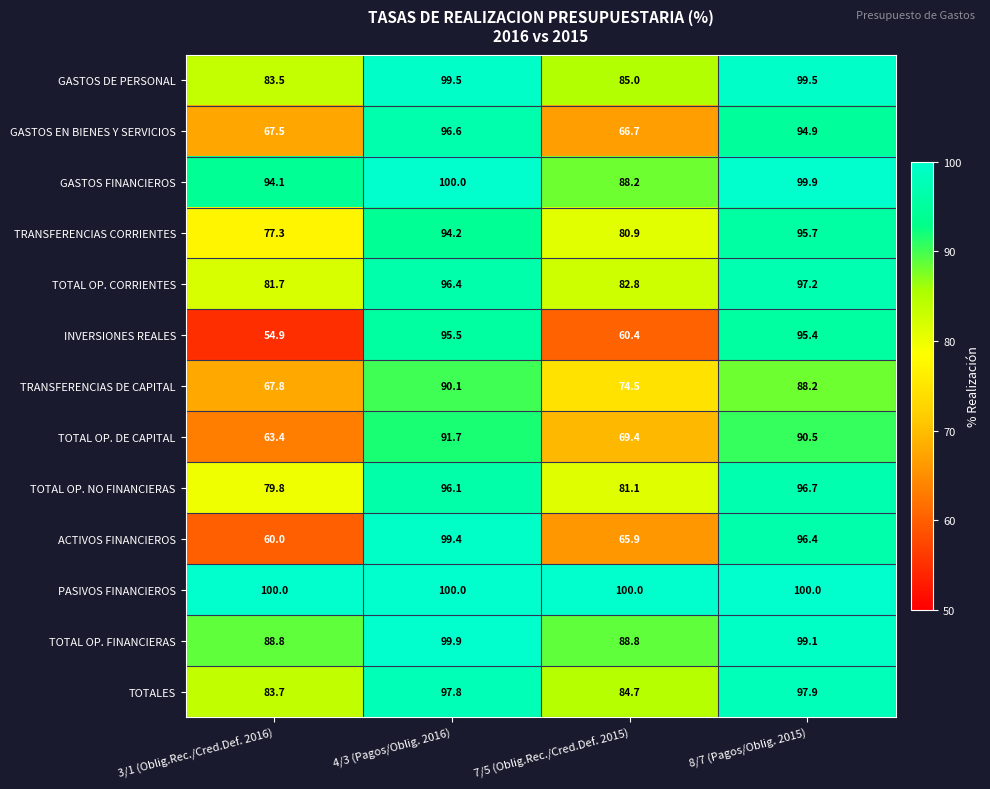

At which category is the sum across all series the highest?

4/3 (Pagos/Oblig. 2016)